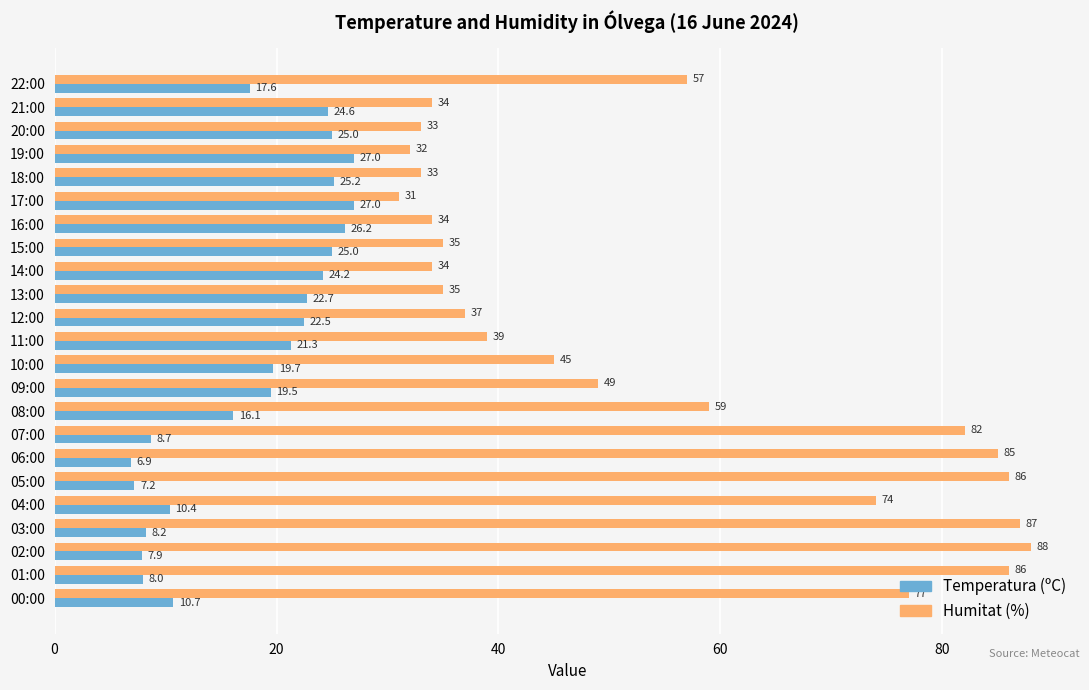

What is the minimum value shown in the chart?

6.9